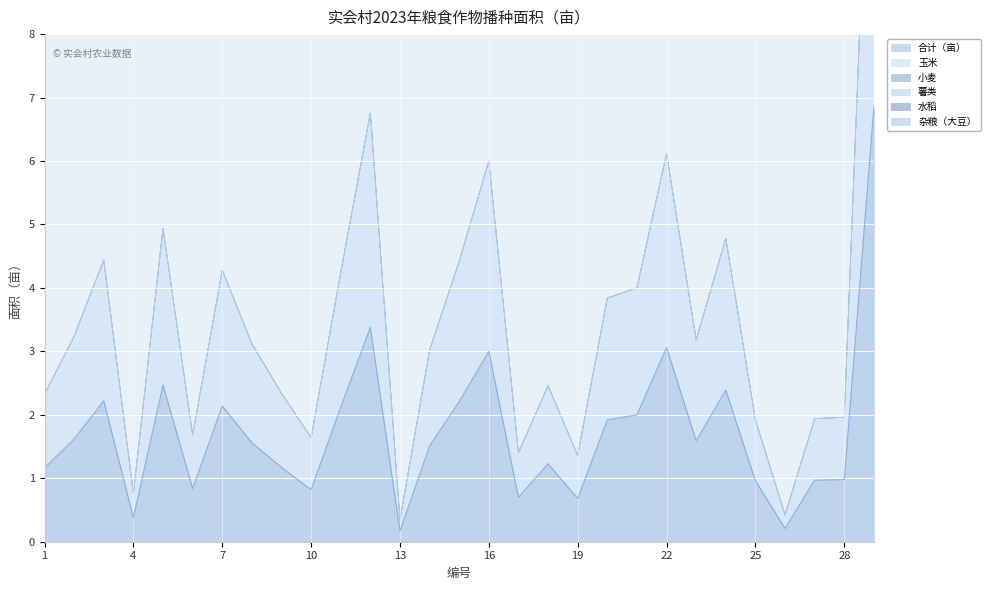

Which series has the largest total across all categories?

合计（亩）